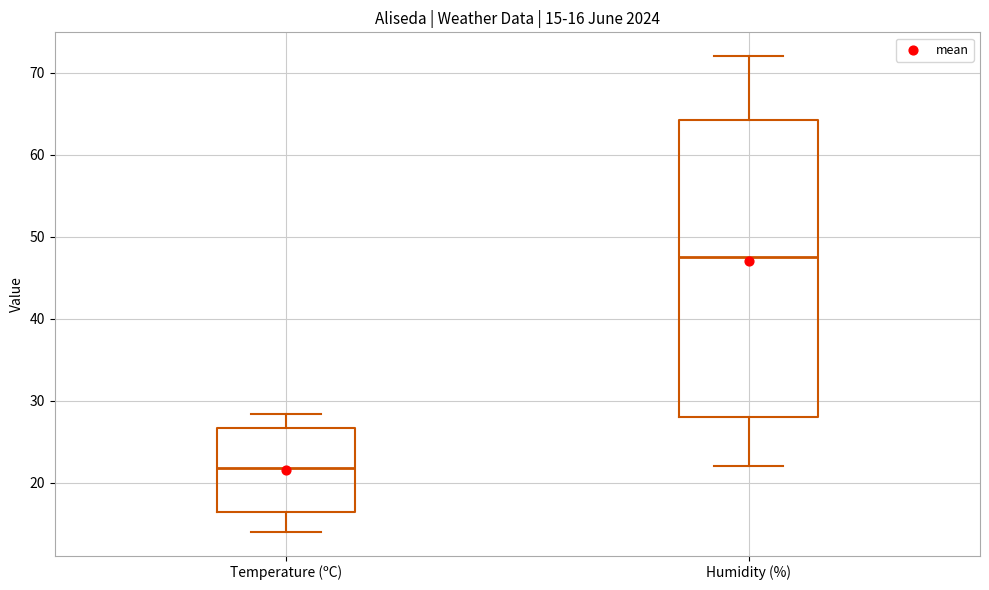

Which box's median line is the highest?

Humidity (%)